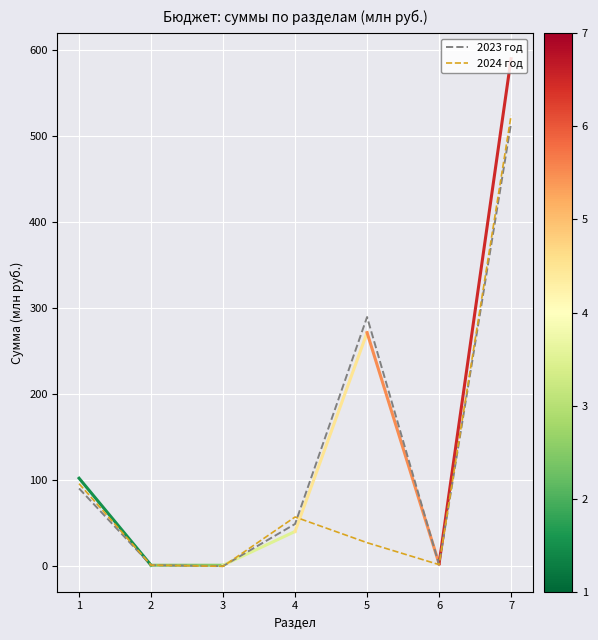

Rank the series at 4 from lowest to highest value.

2023 год, 2024 год